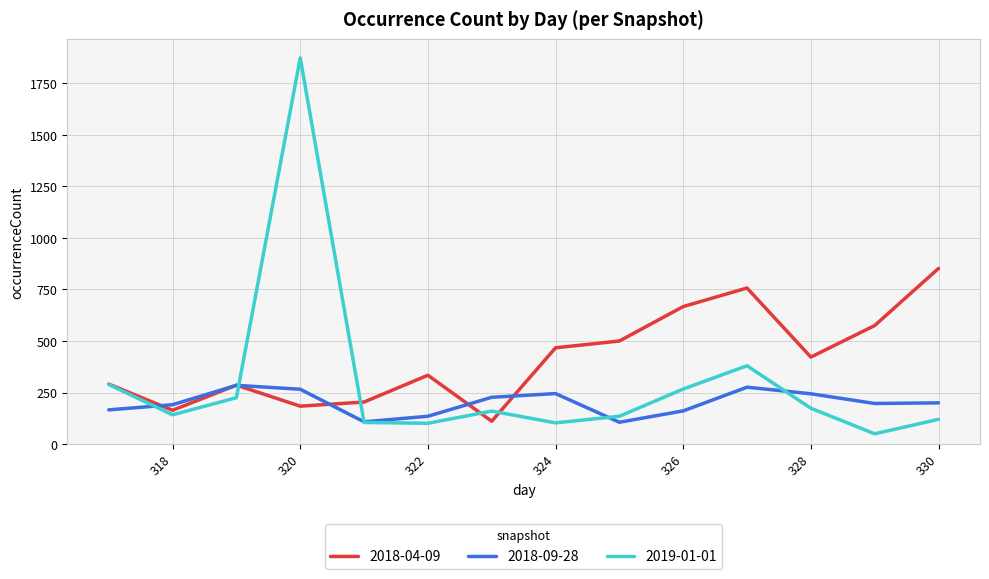

How many interior local valleys does the 2019-01-01 series have?

4